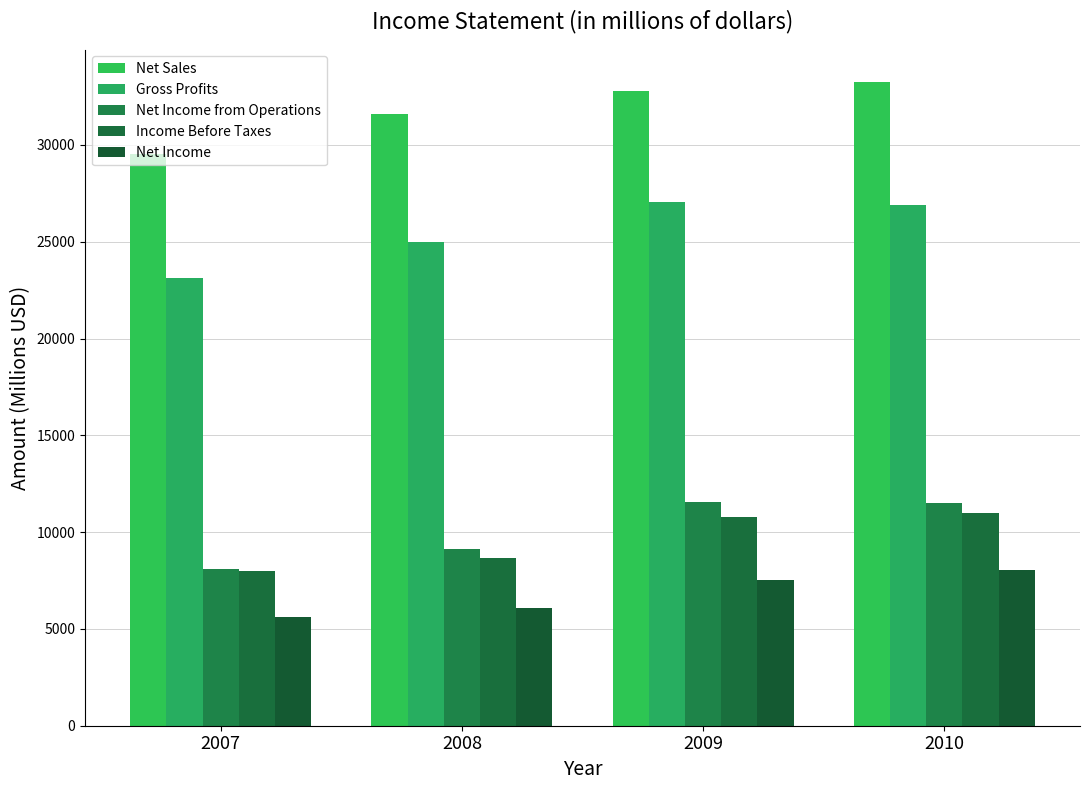

Are the bars grouped side by side (vs. stacked)?

Yes